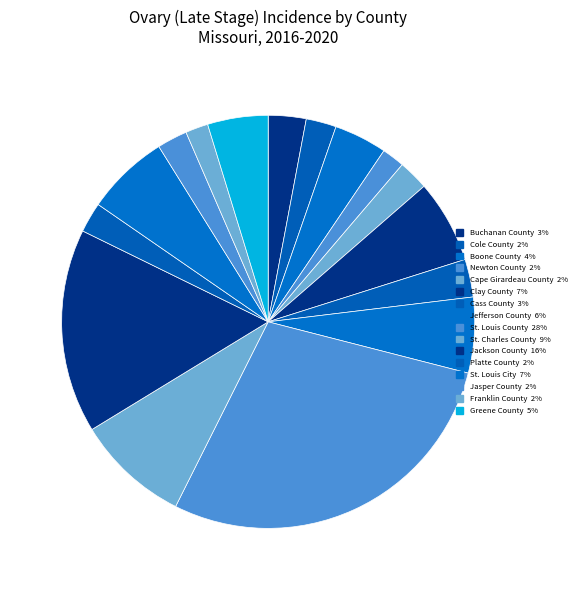

Is there a majority slice in this chart?

No